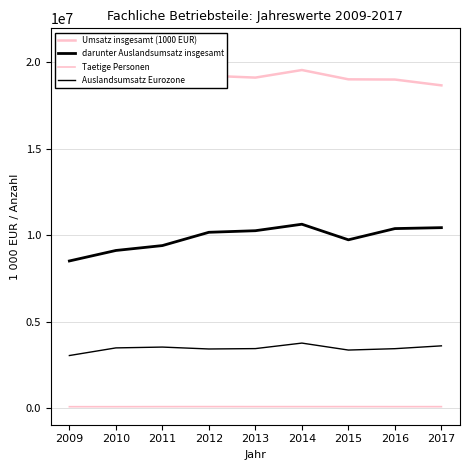

What is the difference between the maximum and minimum values in the Taetige Personen series?

4871